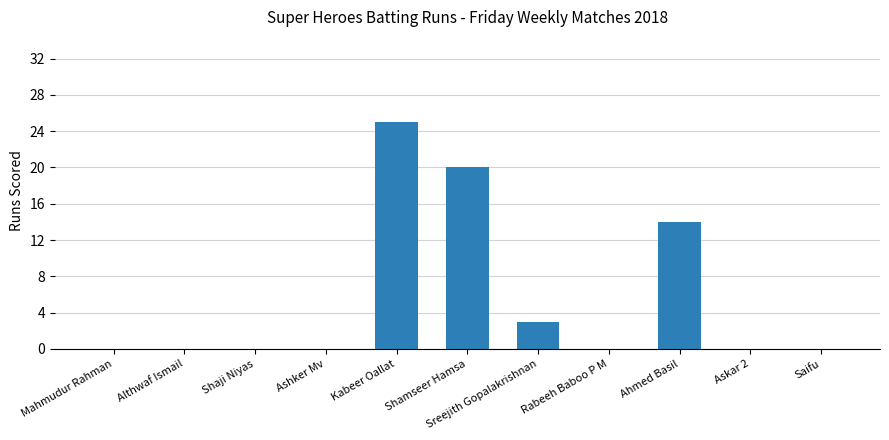

At which label is the value closest to 12?

Ahmed Basil